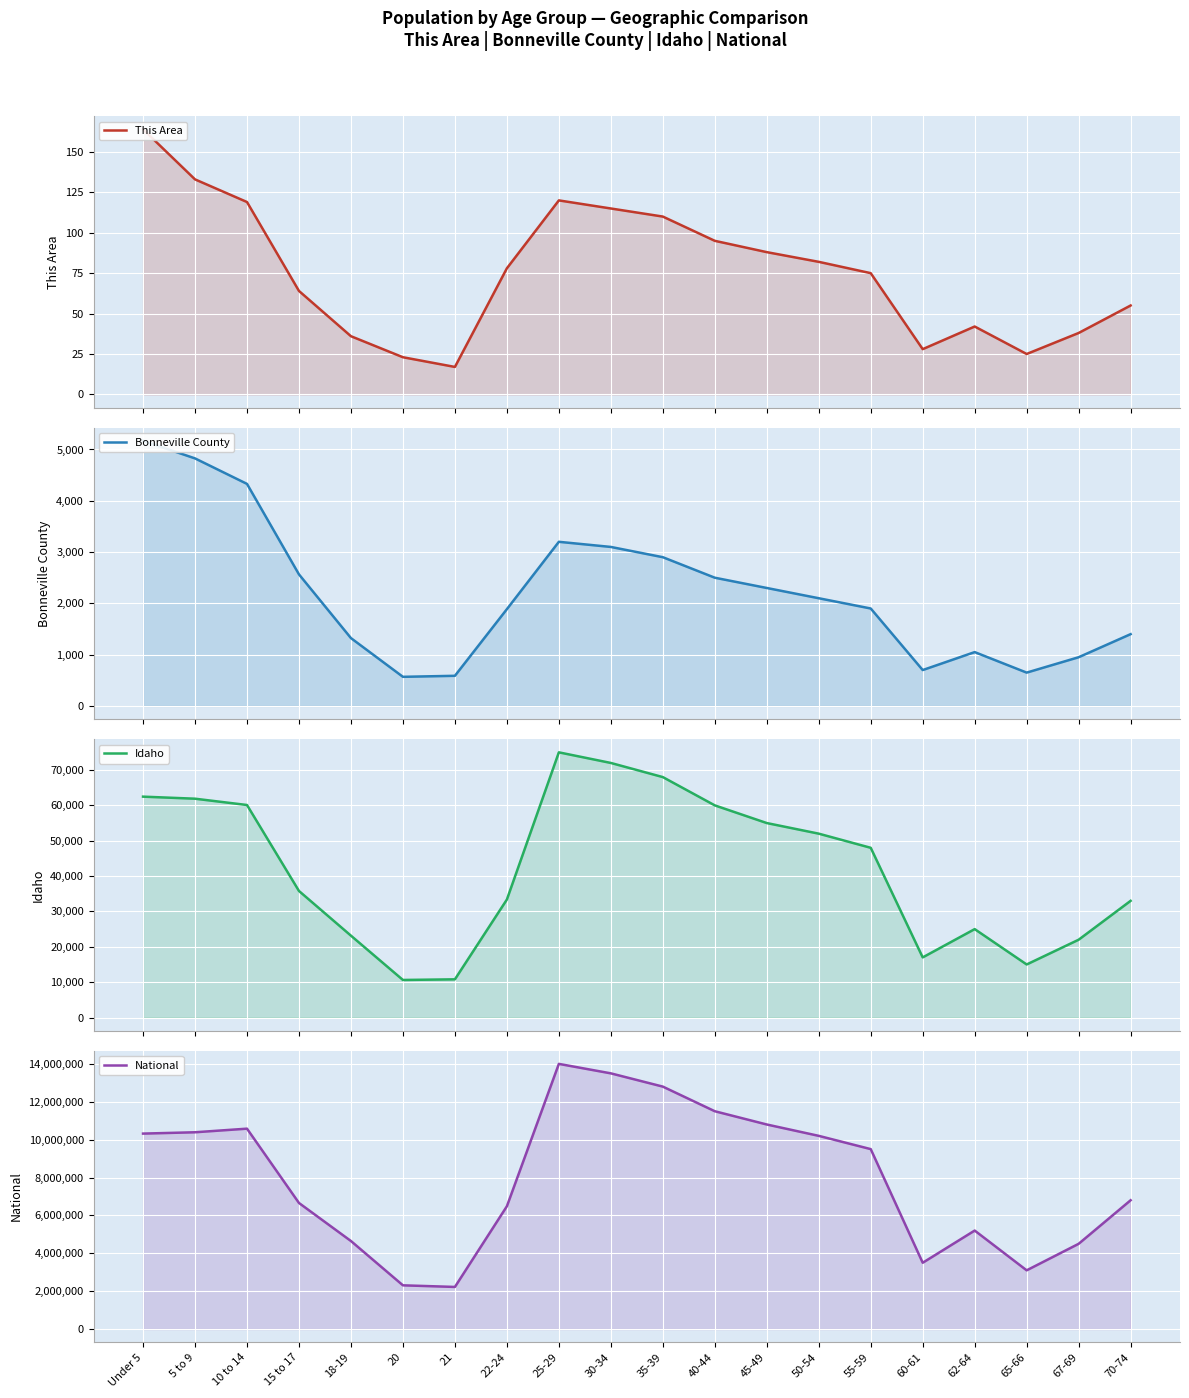

Rank the series by their maximum value, from lowest to highest.

This Area, Bonneville County, Idaho, National